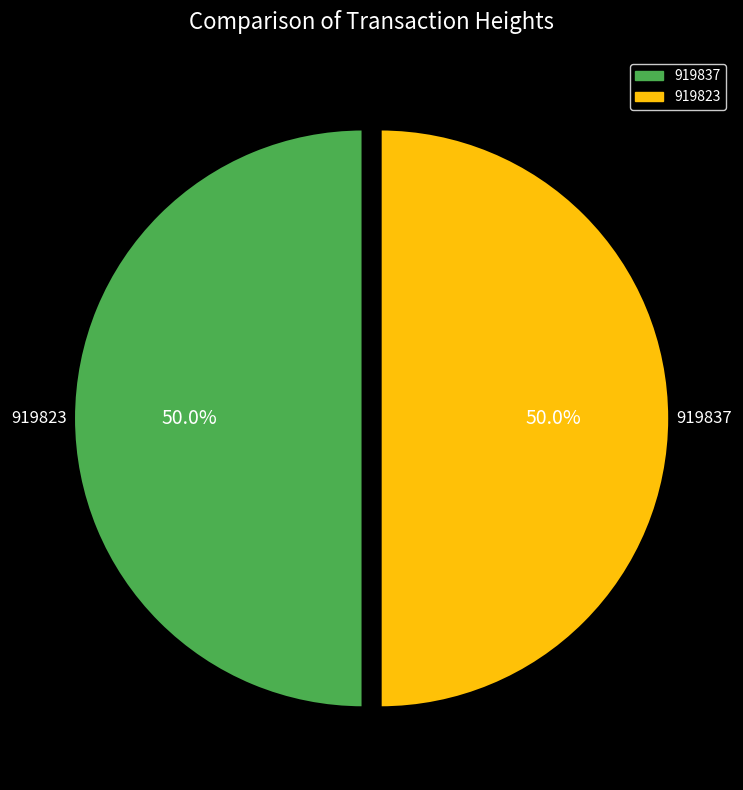

What is the ratio of the value at 919837 to the value at 919823?

1.0